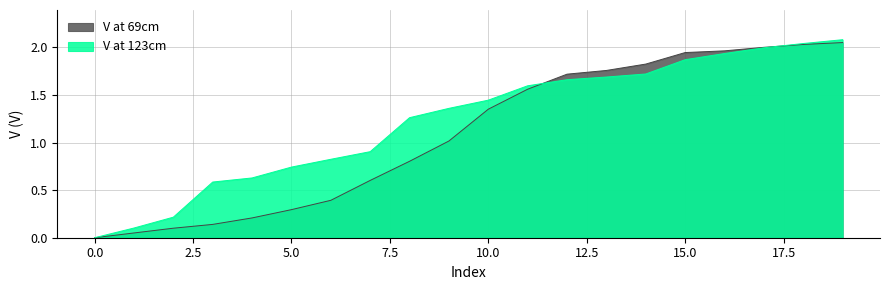

True or false: V at 69cm has a value of 1.4 at 10.

True